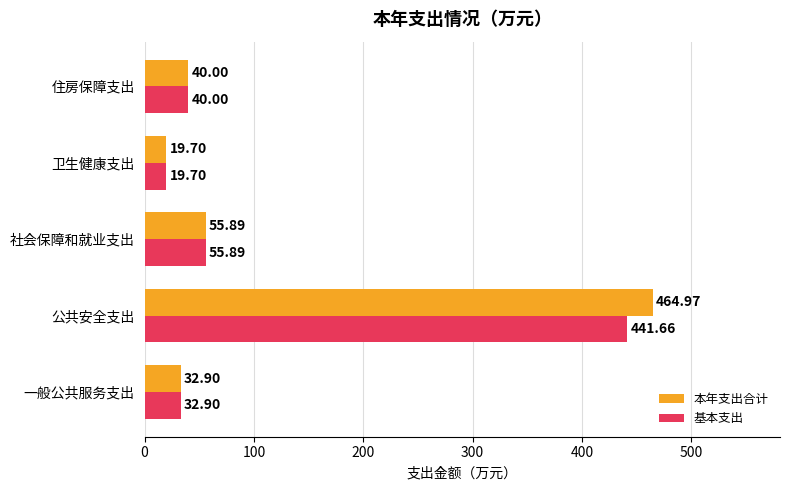

What is the average value of the 基本支出 series?

118.0